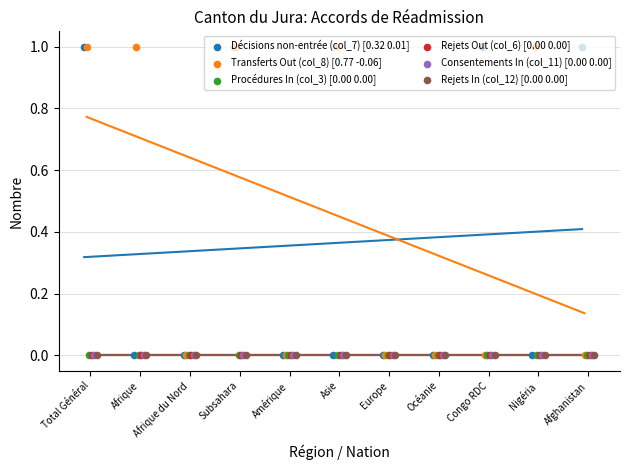

At which category is the sum across all series the highest?

Total Général